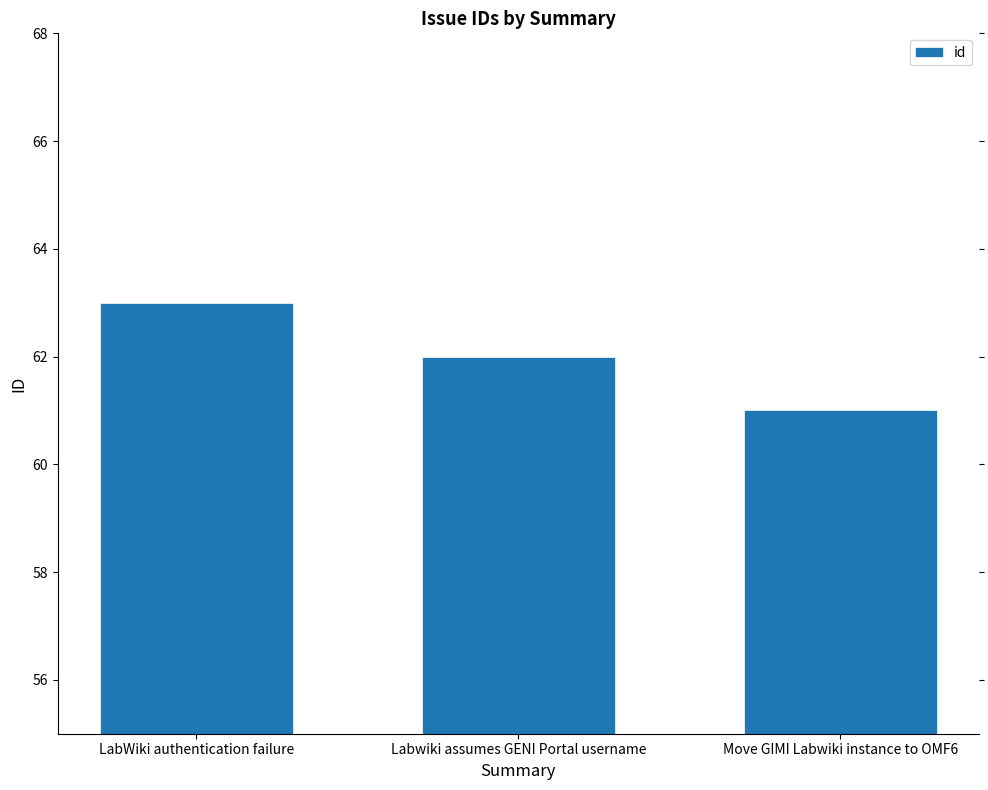

Where does the data first go above 62?

LabWiki authentication failure